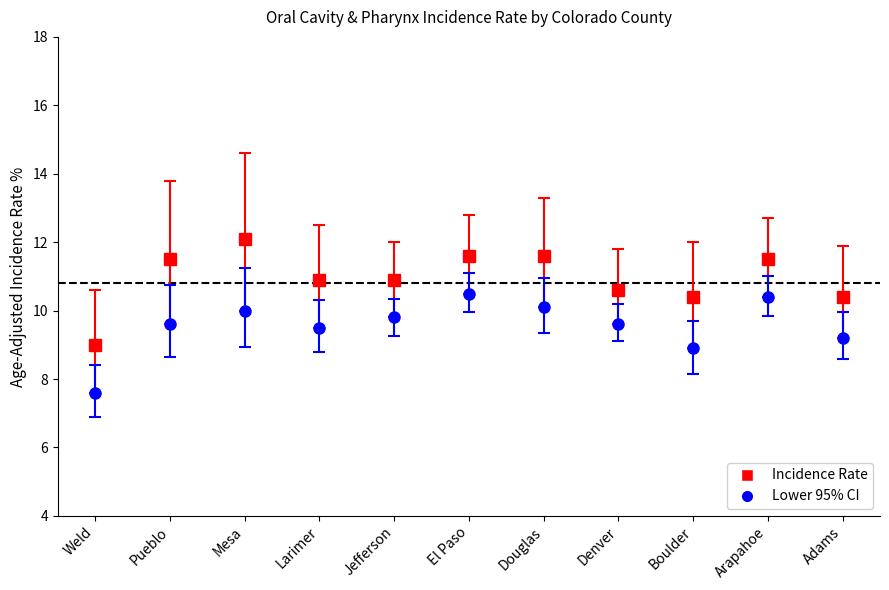

What is the maximum value shown in the chart?

12.1